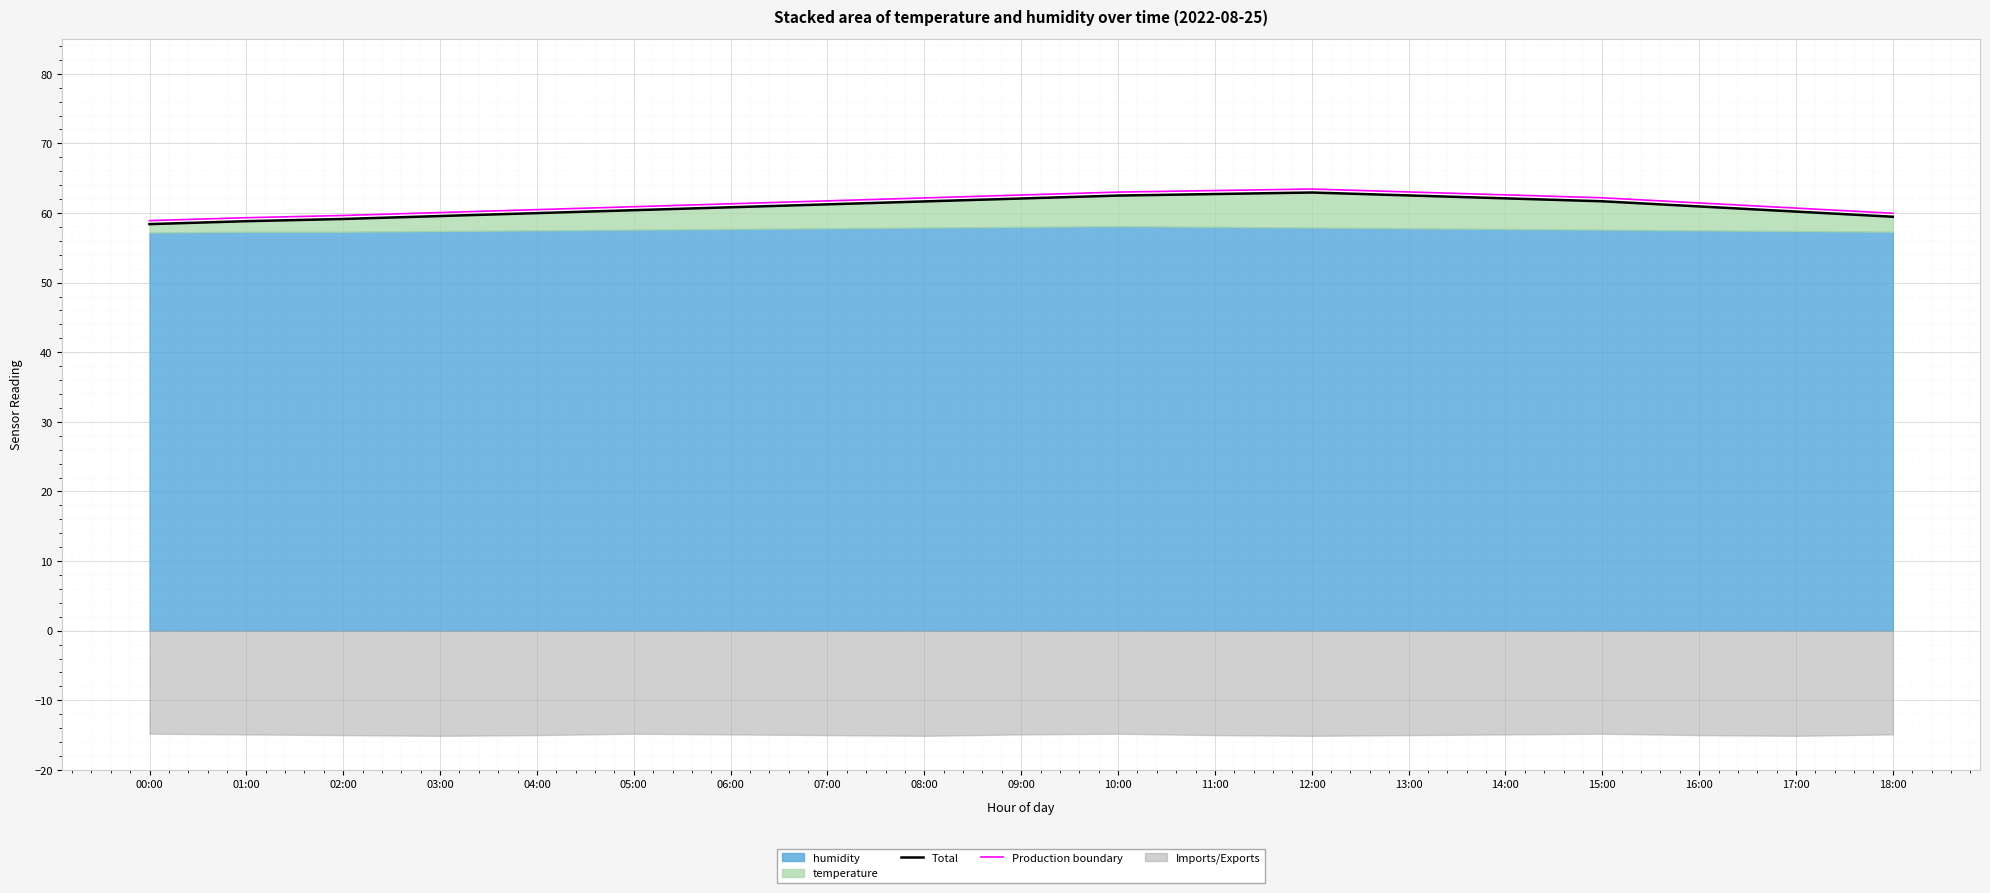

List the labels in order of Production boundary value, largest first.

12:00, 11:00, 13:00, 10:00, 14:00, 09:00, 15:00, 08:00, 07:00, 16:00, 06:00, 05:00, 17:00, 04:00, 03:00, 18:00, 02:00, 01:00, 00:00